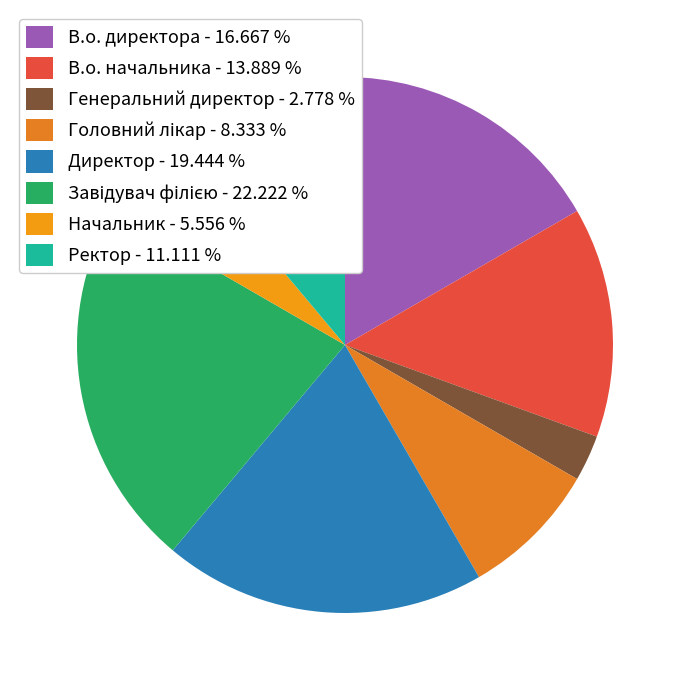

To the nearest percent, what is the difference between the Генеральний директор and В.о. начальника slice percentages?

11%